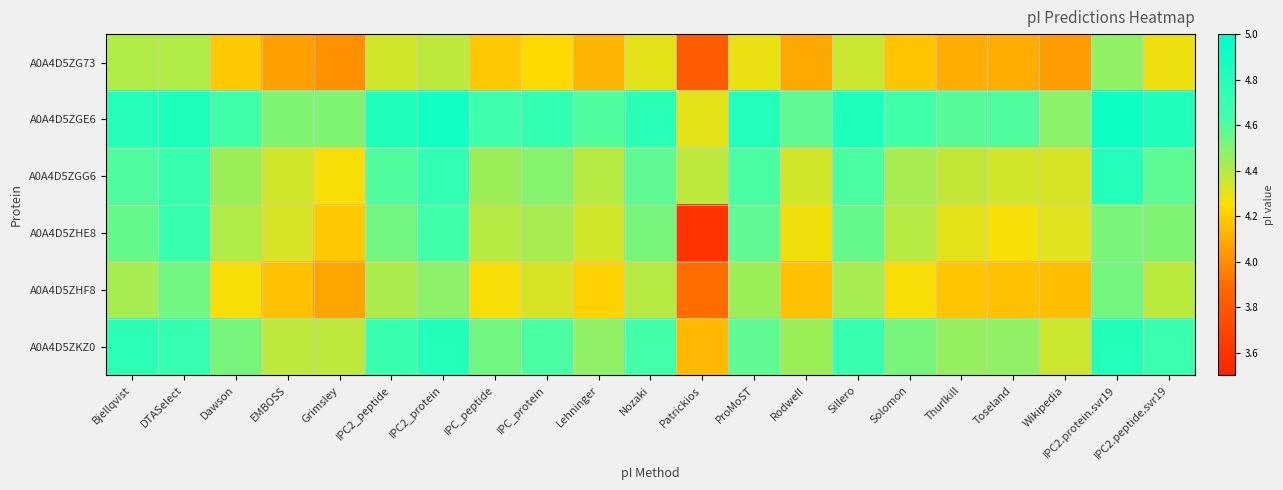

Reading left to right, what are all the values shown in this chart?

A0A4D5ZG73: Bjellqvist=4.4	DTASelect=4.4	Dawson=4.2	EMBOSS=4.1	Grimsley=4.0	IPC2_peptide=4.3	IPC2_protein=4.4	IPC_peptide=4.2	IPC_protein=4.2	Lehninger=4.1	Nozaki=4.3	Patrickios=3.8	ProMoST=4.3	Rodwell=4.1	Sillero=4.4	Solomon=4.2	Thurlkill=4.1	Toseland=4.1	Wikipedia=4.0	IPC2.protein.svr19=4.5	IPC2.peptide.svr19=4.3
A0A4D5ZGE6: Bjellqvist=4.8	DTASelect=4.8	Dawson=4.6	EMBOSS=4.5	Grimsley=4.5	IPC2_peptide=4.8	IPC2_protein=4.9	IPC_peptide=4.7	IPC_protein=4.7	Lehninger=4.6	Nozaki=4.8	Patrickios=4.3	ProMoST=4.8	Rodwell=4.6	Sillero=4.8	Solomon=4.6	Thurlkill=4.6	Toseland=4.6	Wikipedia=4.5	IPC2.protein.svr19=4.9	IPC2.peptide.svr19=4.8
A0A4D5ZGG6: Bjellqvist=4.6	DTASelect=4.7	Dawson=4.4	EMBOSS=4.3	Grimsley=4.3	IPC2_peptide=4.6	IPC2_protein=4.7	IPC_peptide=4.4	IPC_protein=4.5	Lehninger=4.4	Nozaki=4.6	Patrickios=4.4	ProMoST=4.6	Rodwell=4.3	Sillero=4.6	Solomon=4.4	Thurlkill=4.4	Toseland=4.3	Wikipedia=4.3	IPC2.protein.svr19=4.8	IPC2.peptide.svr19=4.6
A0A4D5ZHE8: Bjellqvist=4.6	DTASelect=4.7	Dawson=4.4	EMBOSS=4.3	Grimsley=4.2	IPC2_peptide=4.5	IPC2_protein=4.6	IPC_peptide=4.4	IPC_protein=4.4	Lehninger=4.3	Nozaki=4.5	Patrickios=3.6	ProMoST=4.6	Rodwell=4.3	Sillero=4.6	Solomon=4.4	Thurlkill=4.3	Toseland=4.3	Wikipedia=4.3	IPC2.protein.svr19=4.5	IPC2.peptide.svr19=4.5
A0A4D5ZHF8: Bjellqvist=4.4	DTASelect=4.5	Dawson=4.3	EMBOSS=4.2	Grimsley=4.1	IPC2_peptide=4.4	IPC2_protein=4.5	IPC_peptide=4.3	IPC_protein=4.3	Lehninger=4.2	Nozaki=4.4	Patrickios=3.9	ProMoST=4.4	Rodwell=4.2	Sillero=4.4	Solomon=4.3	Thurlkill=4.2	Toseland=4.2	Wikipedia=4.2	IPC2.protein.svr19=4.5	IPC2.peptide.svr19=4.4
A0A4D5ZKZ0: Bjellqvist=4.7	DTASelect=4.7	Dawson=4.5	EMBOSS=4.4	Grimsley=4.4	IPC2_peptide=4.7	IPC2_protein=4.8	IPC_peptide=4.5	IPC_protein=4.6	Lehninger=4.5	Nozaki=4.6	Patrickios=4.1	ProMoST=4.6	Rodwell=4.4	Sillero=4.7	Solomon=4.5	Thurlkill=4.5	Toseland=4.5	Wikipedia=4.4	IPC2.protein.svr19=4.8	IPC2.peptide.svr19=4.7